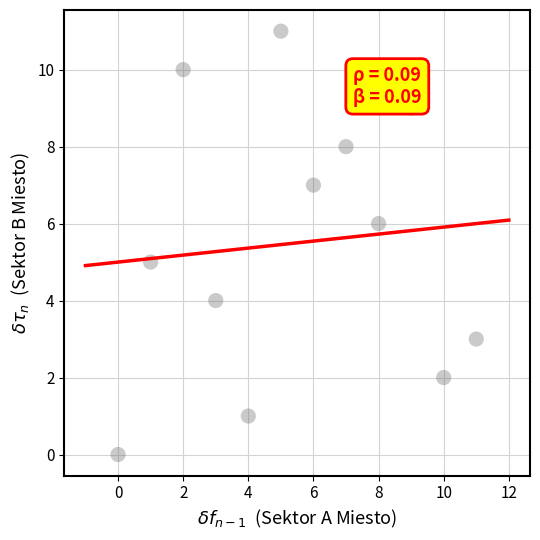

What is the range of X values (max minus min)?

11